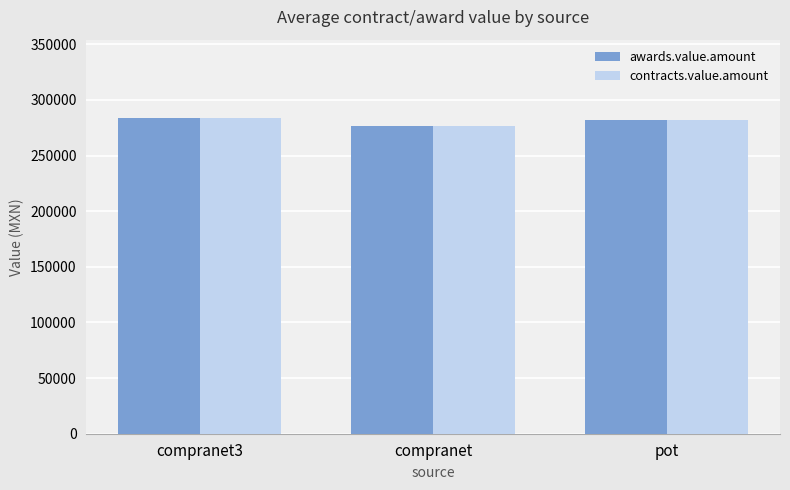

What position from the left is pot?

3